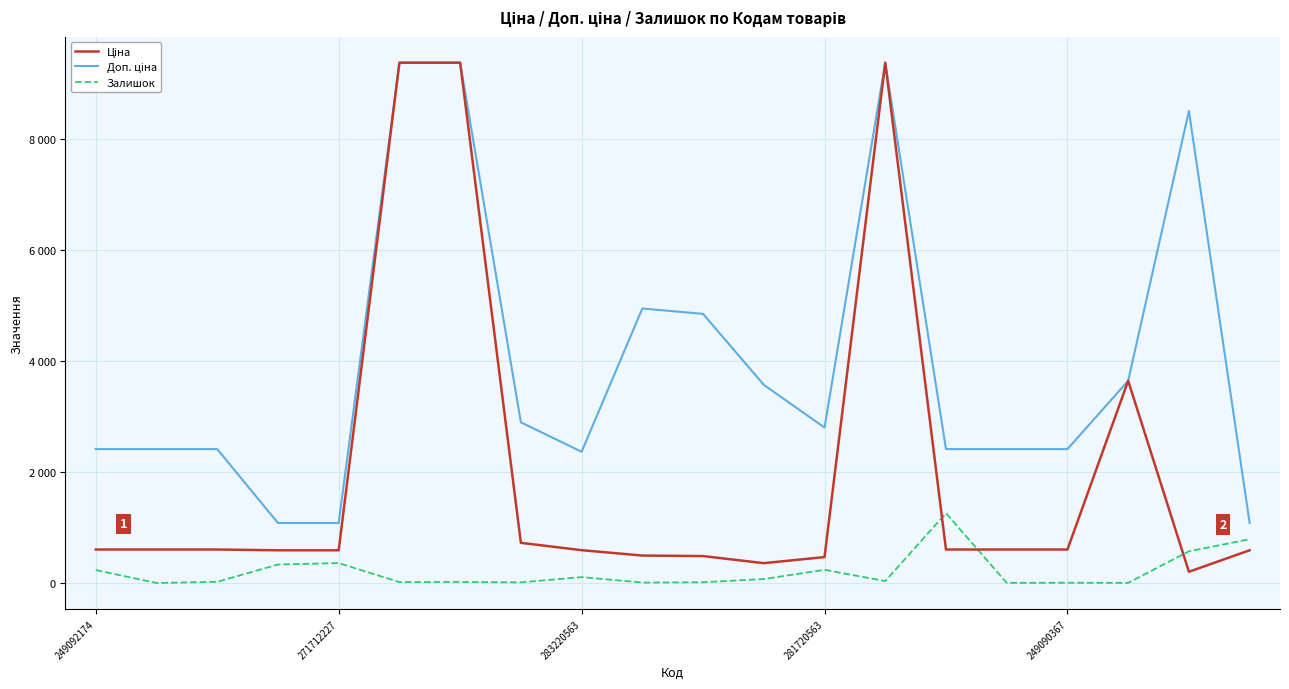

Does the chart display data point markers on the line(s)?

No